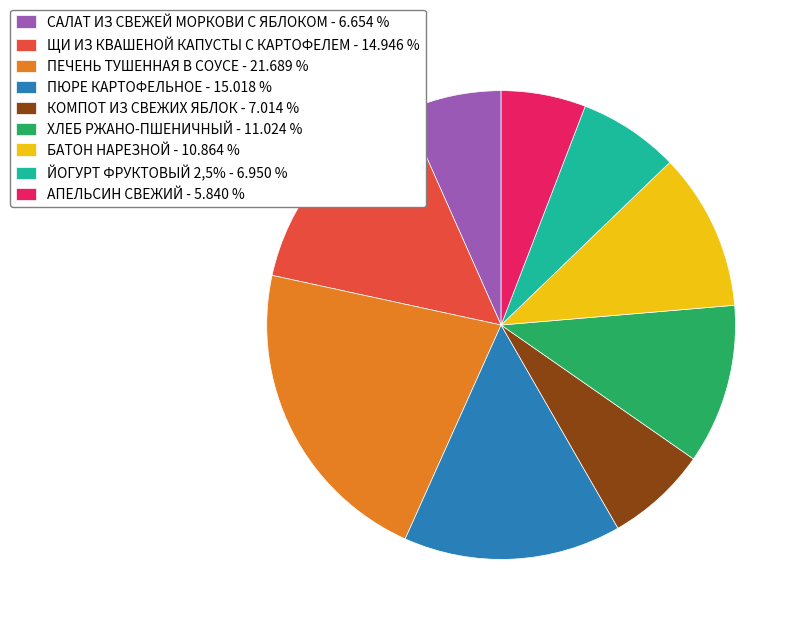

Which has a higher value, ХЛЕБ РЖАНО-ПШЕНИЧНЫЙ or КОМПОТ ИЗ СВЕЖИХ ЯБЛОК?

ХЛЕБ РЖАНО-ПШЕНИЧНЫЙ